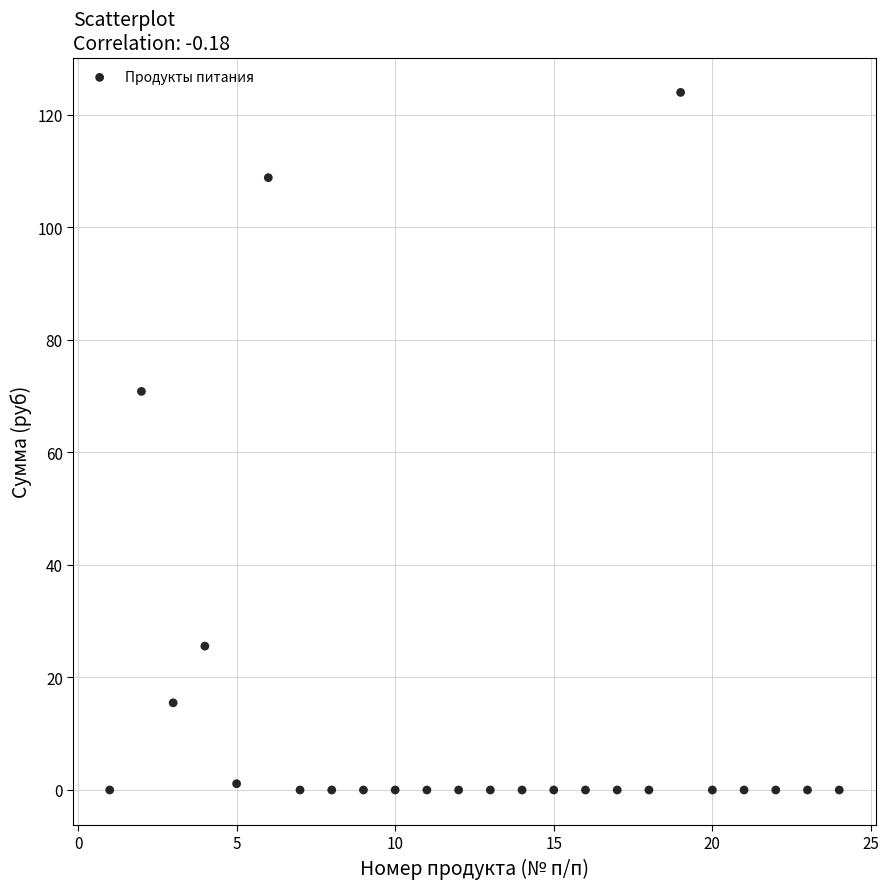

What Y value in the scatter plot is closest to 62?

70.9